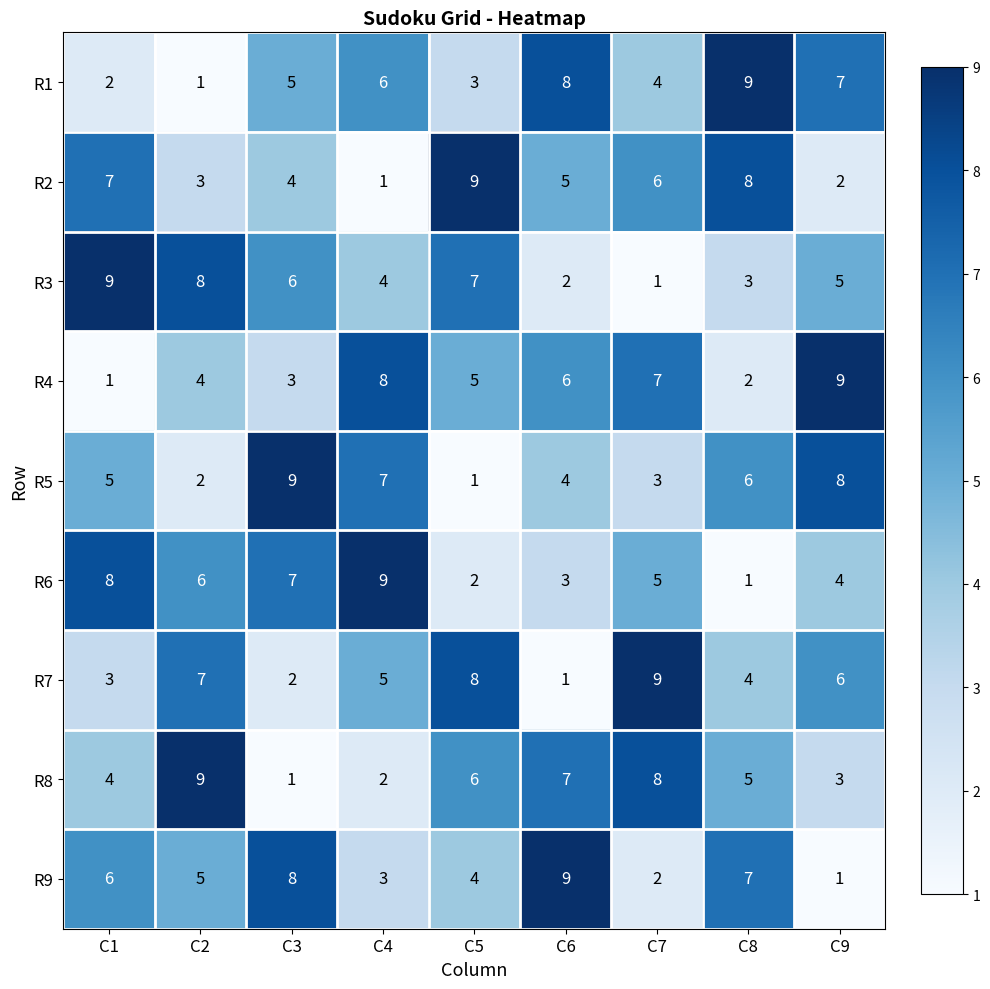

At how many categories does at least one series exceed 2?

9